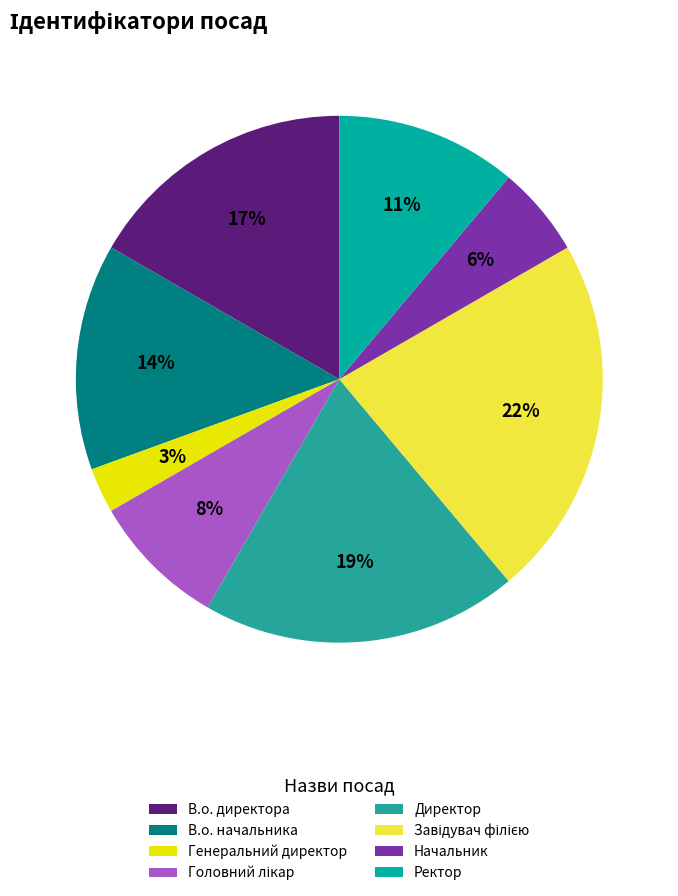

True or false: Головний лікар accounts for 17% of the total.

False